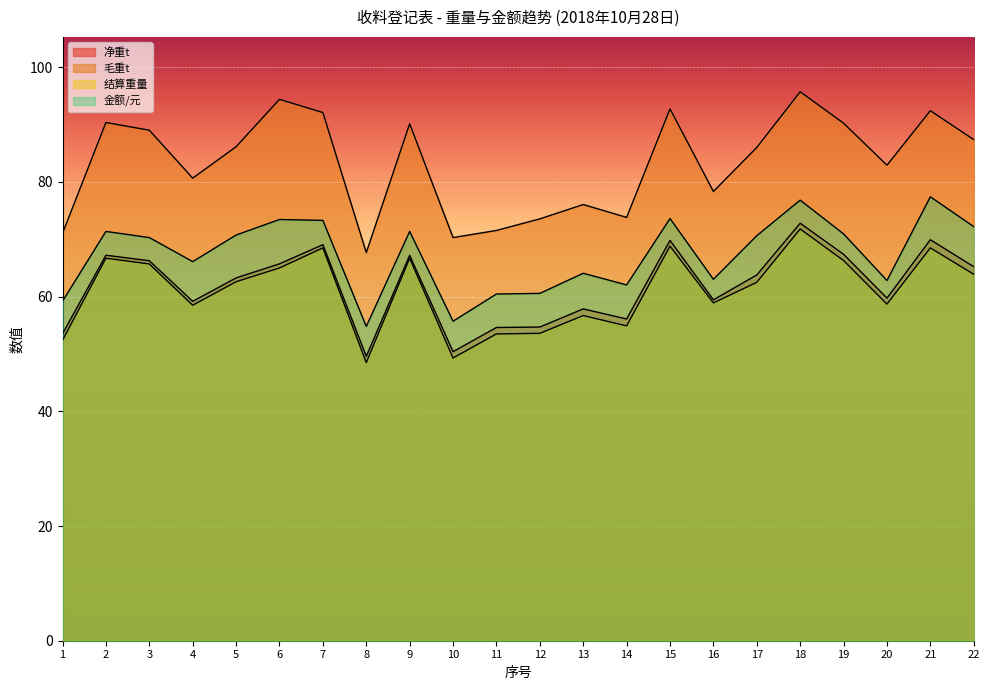

What are all the series names shown in the legend?

净重t, 毛重t, 结算重量, 金额/元